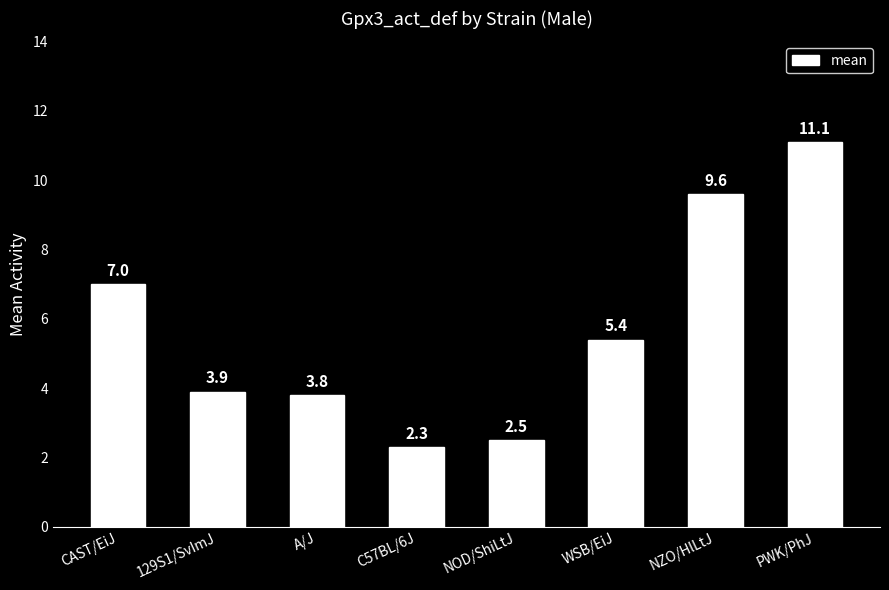

Between 129S1/SvImJ and CAST/EiJ, which is larger?

CAST/EiJ